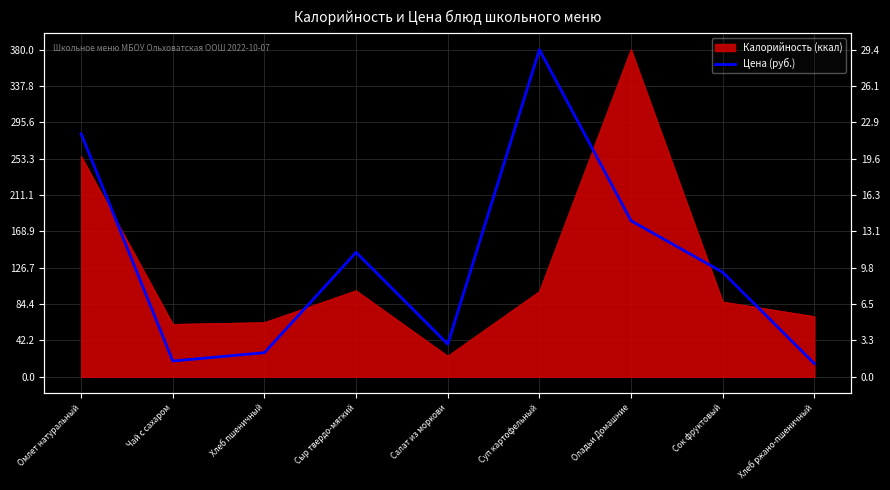

At which label does the data first exceed 121?

Омлет натуральный